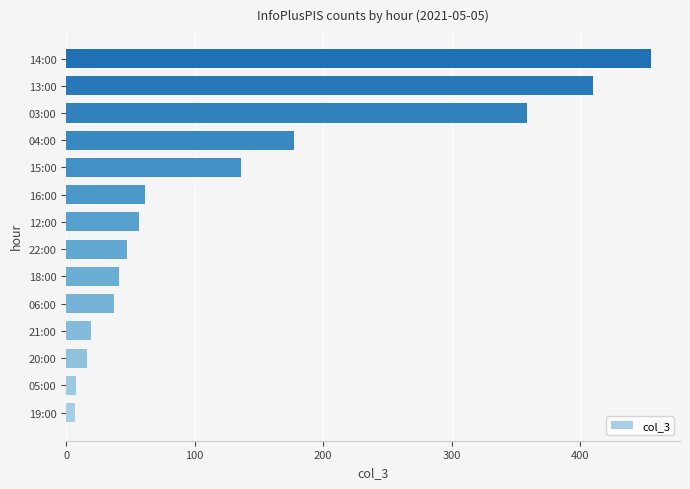

What is the minimum value shown in the chart?

7